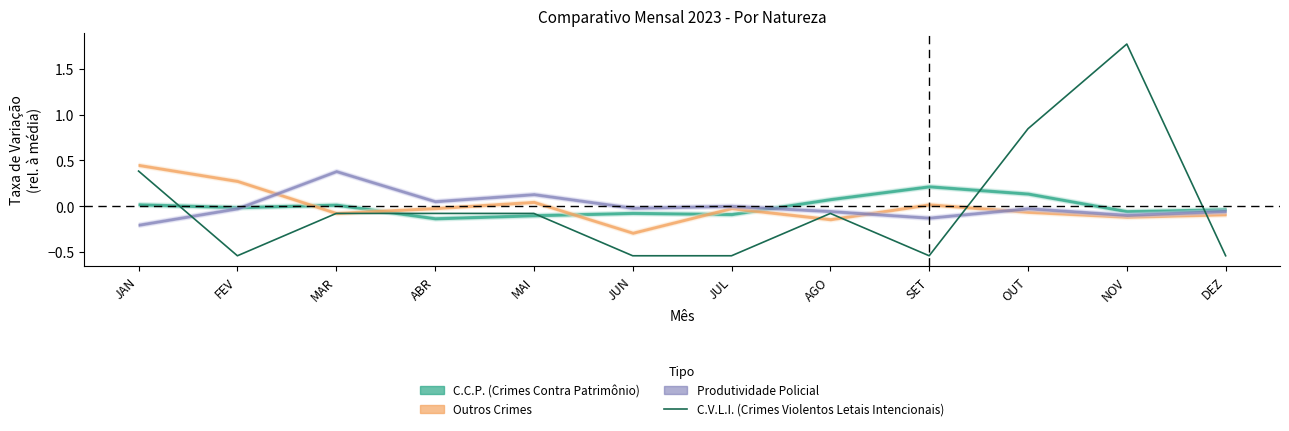

Is this an area chart (filled region under the line)?

No